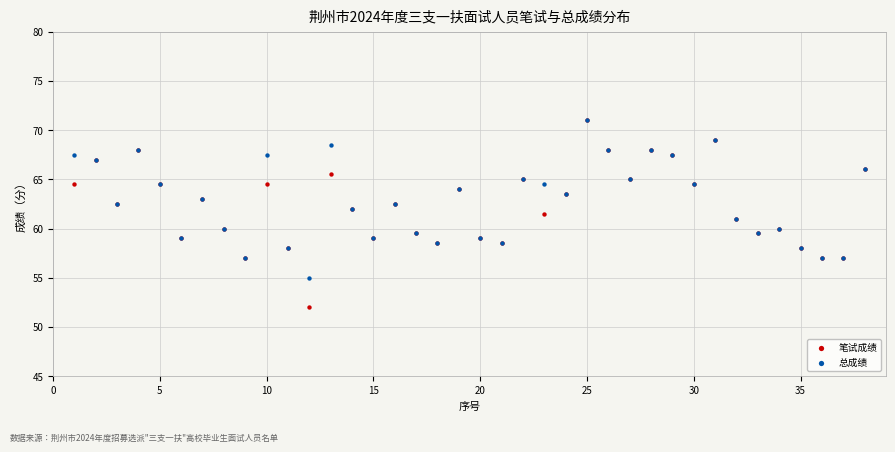

What are all the series names shown in the legend?

笔试成绩, 总成绩